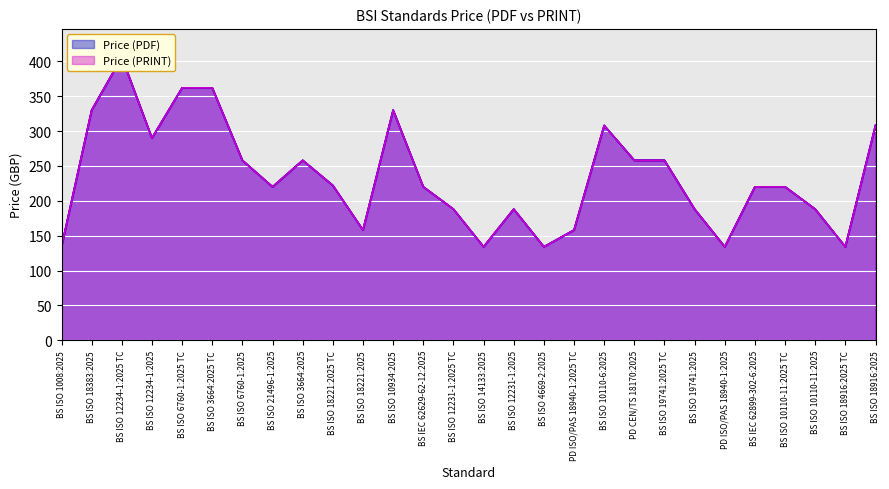

Reading right to left, extract all data points from this chart.

Price (PDF): BS ISO 18916:2025=308	BS ISO 18916:2025 TC=134	BS ISO 10110-11:2025=188	BS ISO 10110-11:2025 TC=220	BS IEC 62899-302-6:2025=220	PD ISO/PAS 18940-1:2025=134	BS ISO 19741:2025=188	BS ISO 19741:2025 TC=258	PD CEN/TS 18170:2025=258	BS ISO 10110-6:2025=308	PD ISO/PAS 18940-1:2025 TC=158	BS ISO 4669-2:2025=134	BS ISO 12231-1:2025=188	BS ISO 14133:2025=134	BS ISO 12231-1:2025 TC=188	BS IEC 62629-62-12:2025=220	BS ISO 10934:2025=330	BS ISO 18221:2025=158	BS ISO 18221:2025 TC=222	BS ISO 3664:2025=258	BS ISO 21496-1:2025=220	BS ISO 6760-1:2025=258	BS ISO 3664:2025 TC=362	BS ISO 6760-1:2025 TC=362	BS ISO 12234-1:2025=290	BS ISO 12234-1:2025 TC=406	BS ISO 18383:2025=330	BS ISO 1008:2025=134
Price (PRINT): BS ISO 18916:2025=308	BS ISO 18916:2025 TC=134	BS ISO 10110-11:2025=188	BS ISO 10110-11:2025 TC=220	BS IEC 62899-302-6:2025=220	PD ISO/PAS 18940-1:2025=134	BS ISO 19741:2025=188	BS ISO 19741:2025 TC=258	PD CEN/TS 18170:2025=258	BS ISO 10110-6:2025=308	PD ISO/PAS 18940-1:2025 TC=158	BS ISO 4669-2:2025=134	BS ISO 12231-1:2025=188	BS ISO 14133:2025=134	BS ISO 12231-1:2025 TC=188	BS IEC 62629-62-12:2025=220	BS ISO 10934:2025=330	BS ISO 18221:2025=158	BS ISO 18221:2025 TC=222	BS ISO 3664:2025=258	BS ISO 21496-1:2025=220	BS ISO 6760-1:2025=258	BS ISO 3664:2025 TC=362	BS ISO 6760-1:2025 TC=362	BS ISO 12234-1:2025=290	BS ISO 12234-1:2025 TC=406	BS ISO 18383:2025=330	BS ISO 1008:2025=134